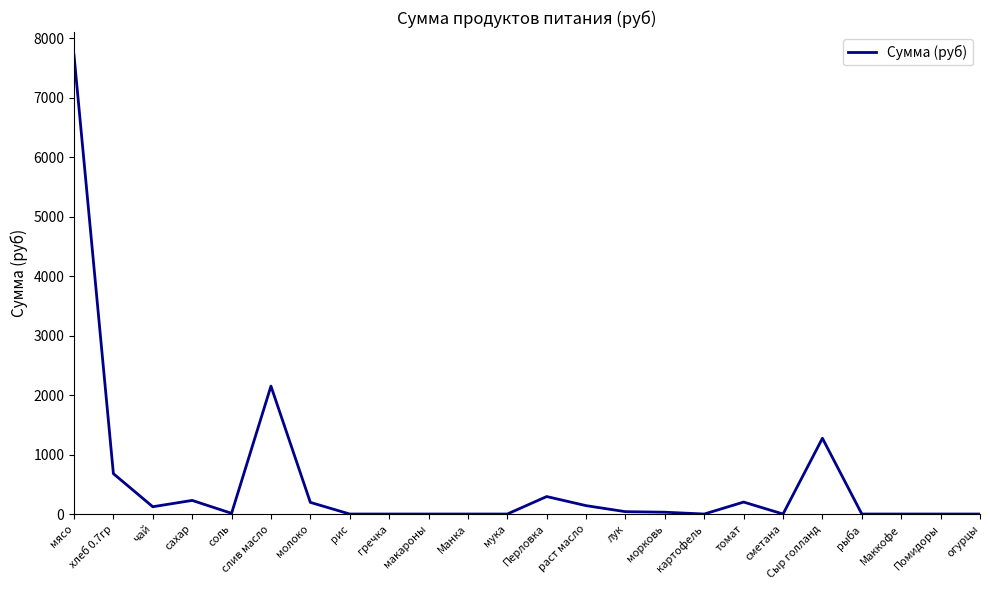

The value at мясо is 7717.5. True or false?

True